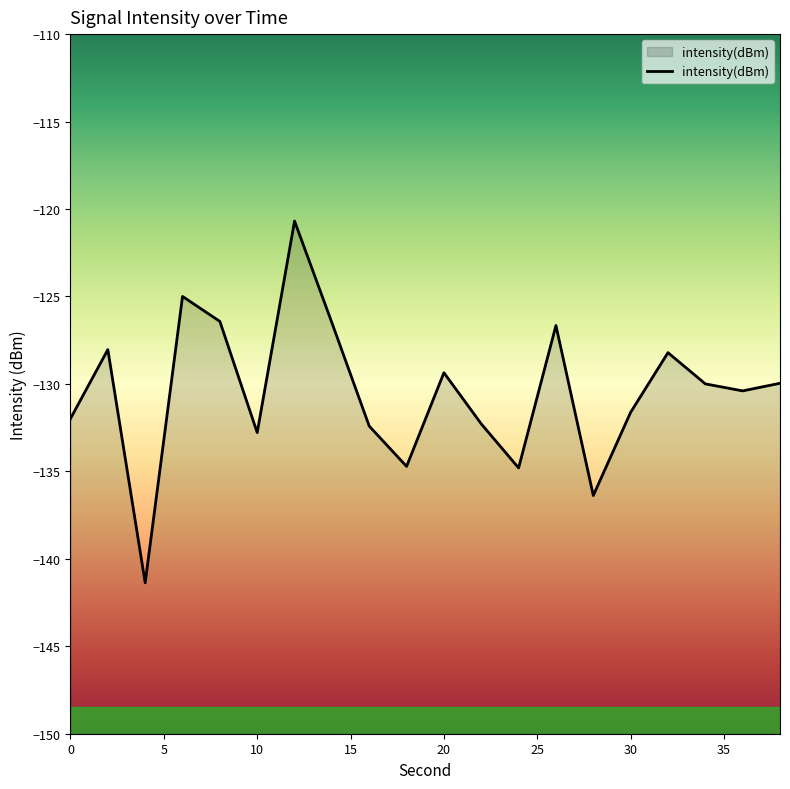

What is the greatest value displayed?

-120.7